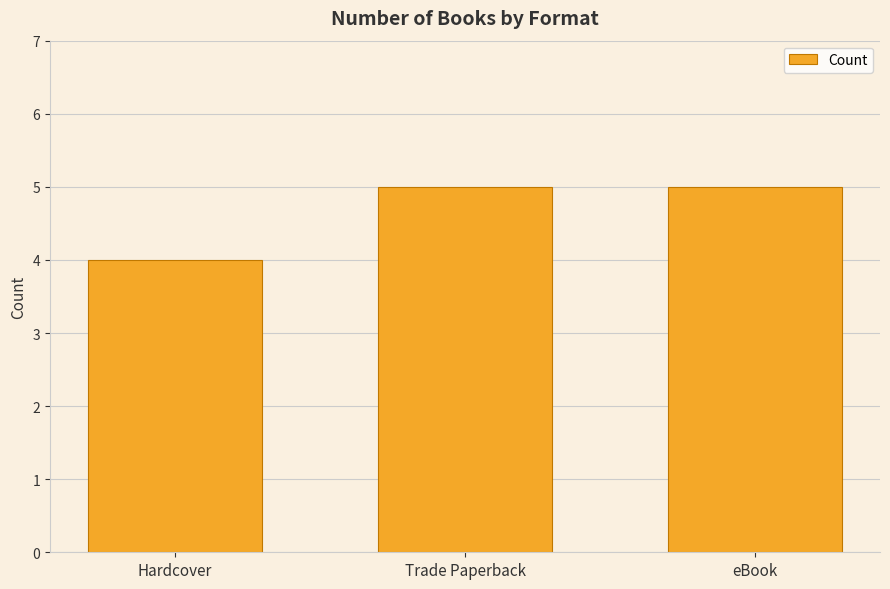

Between Hardcover and eBook, which is larger?

eBook